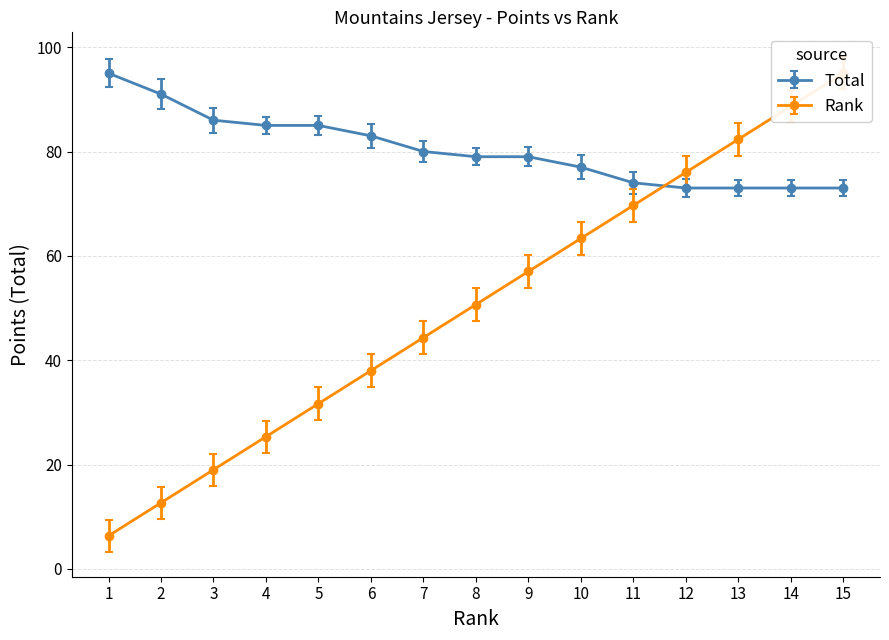

Which series has the largest total across all categories?

Total